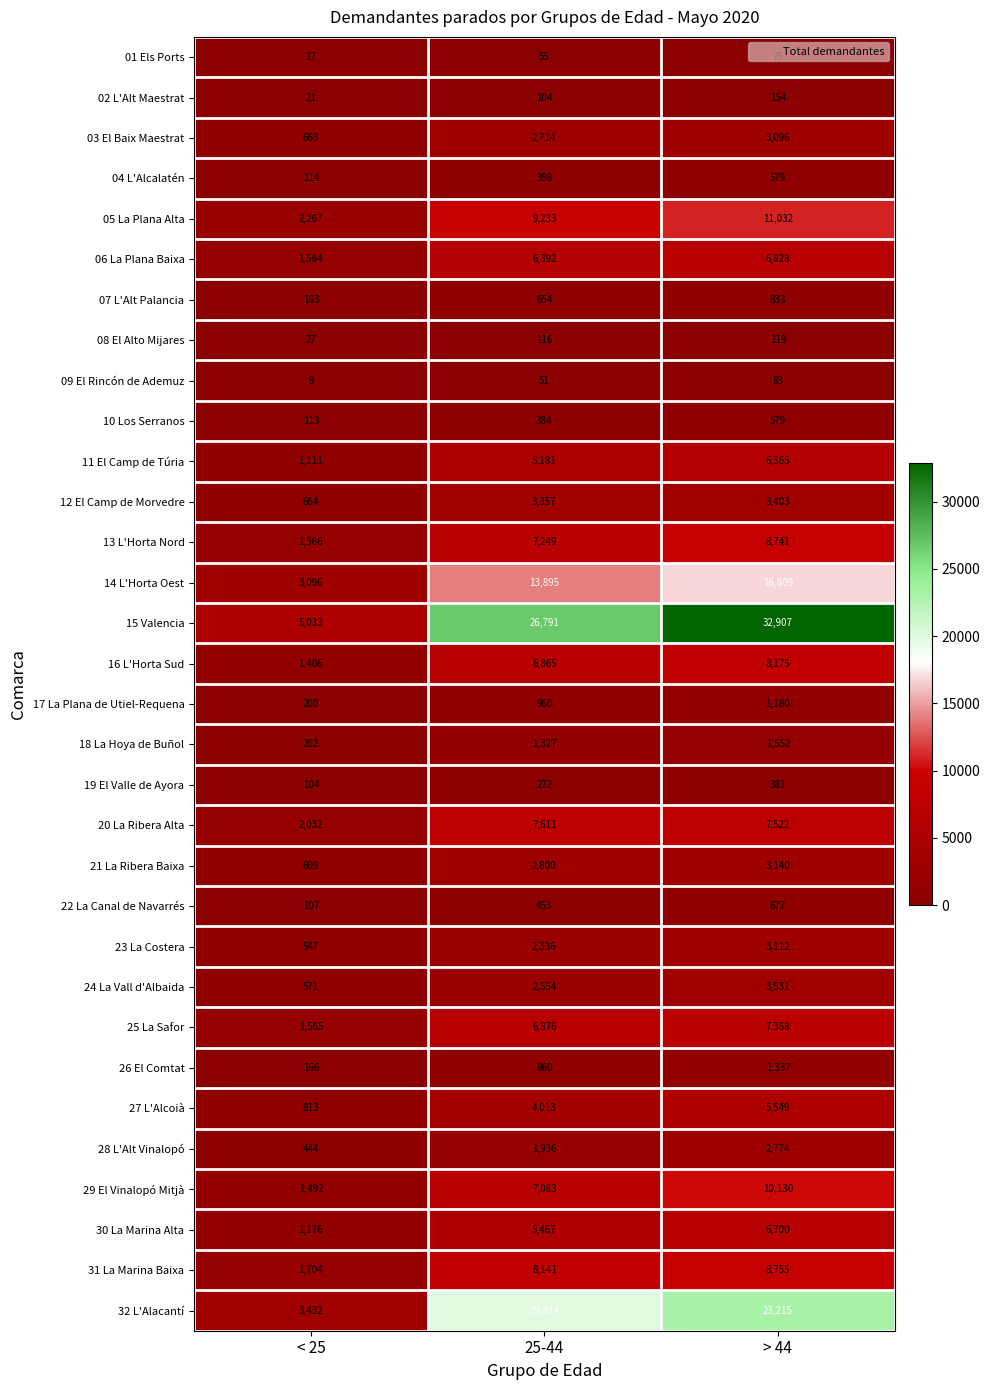

What is the greatest value displayed?

32907